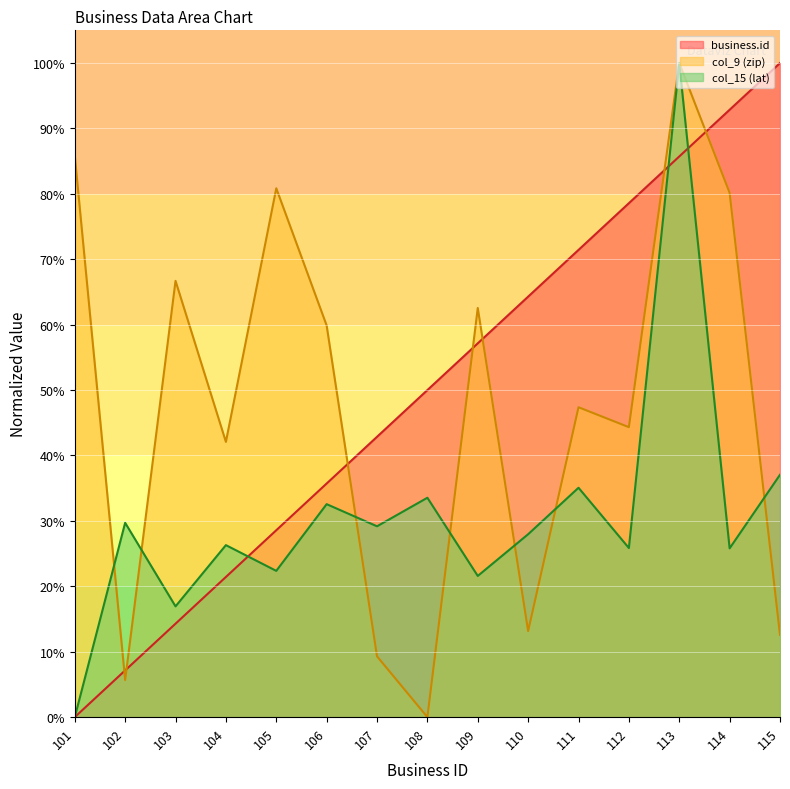

What is the value of the business.id point at the 10th from the left?

64.3